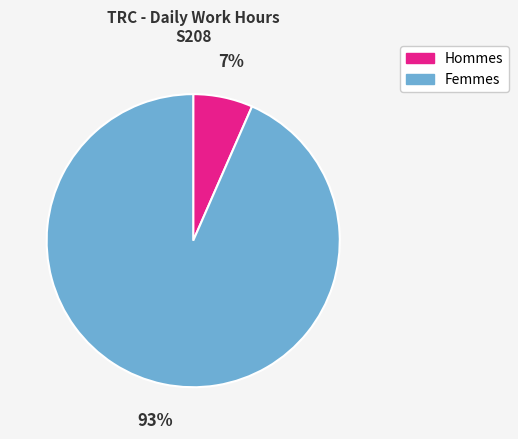

To the nearest percent, what portion does Hommes represent?

7%